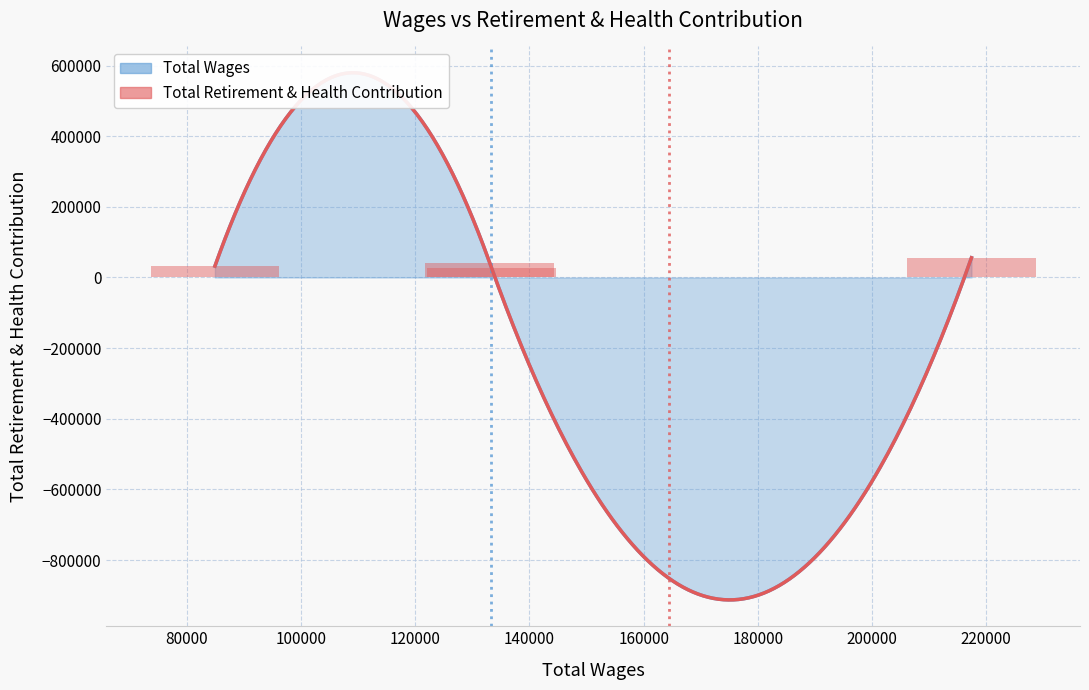

How many values are below 41774?

2